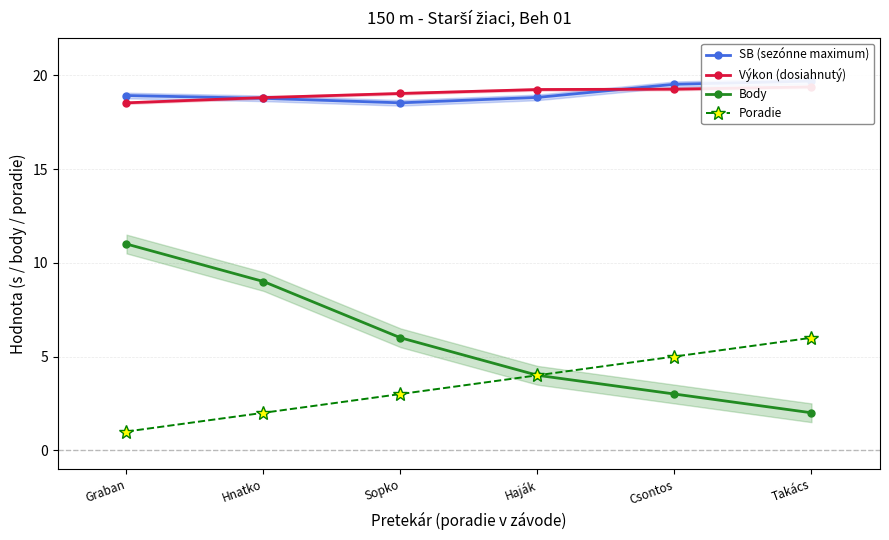

What is the minimum value shown in the chart?

1.0